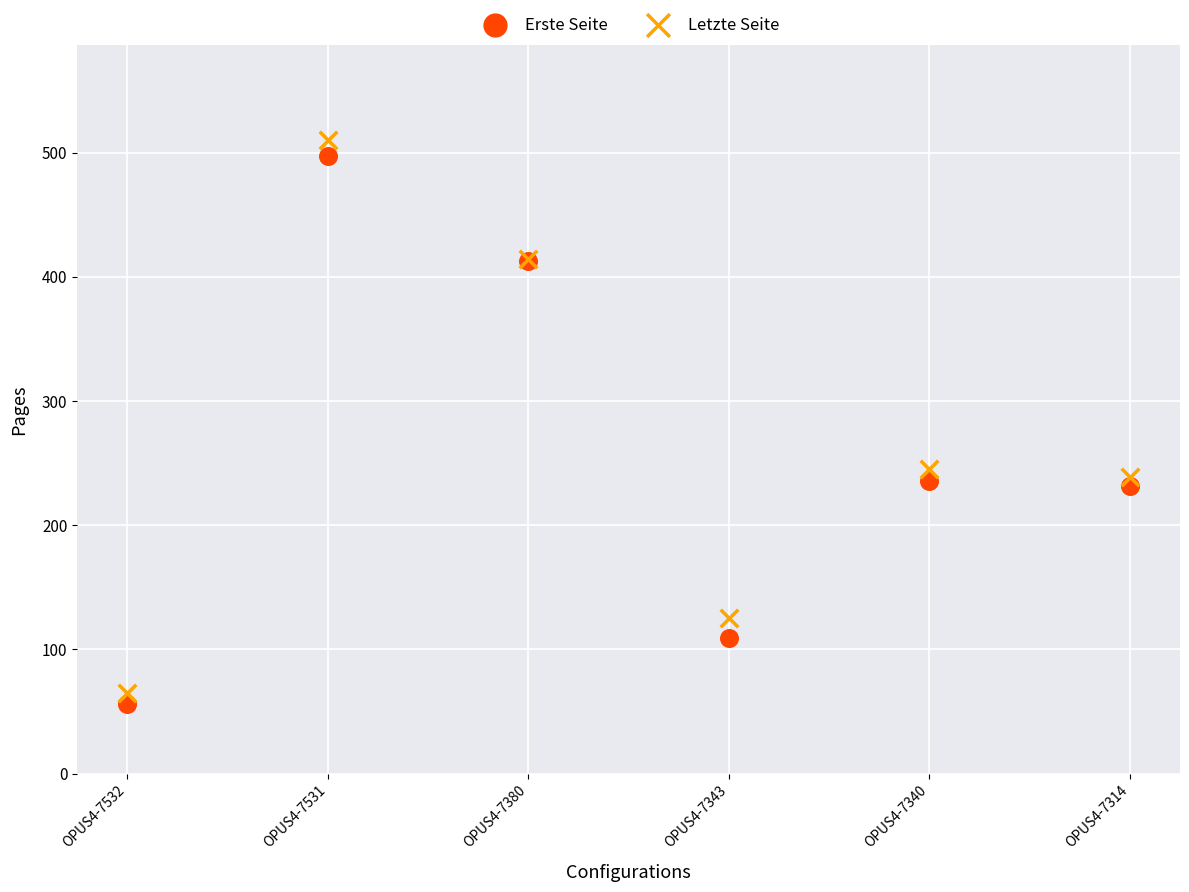

In the Erste Seite series, what Y value is closest to 276?

236